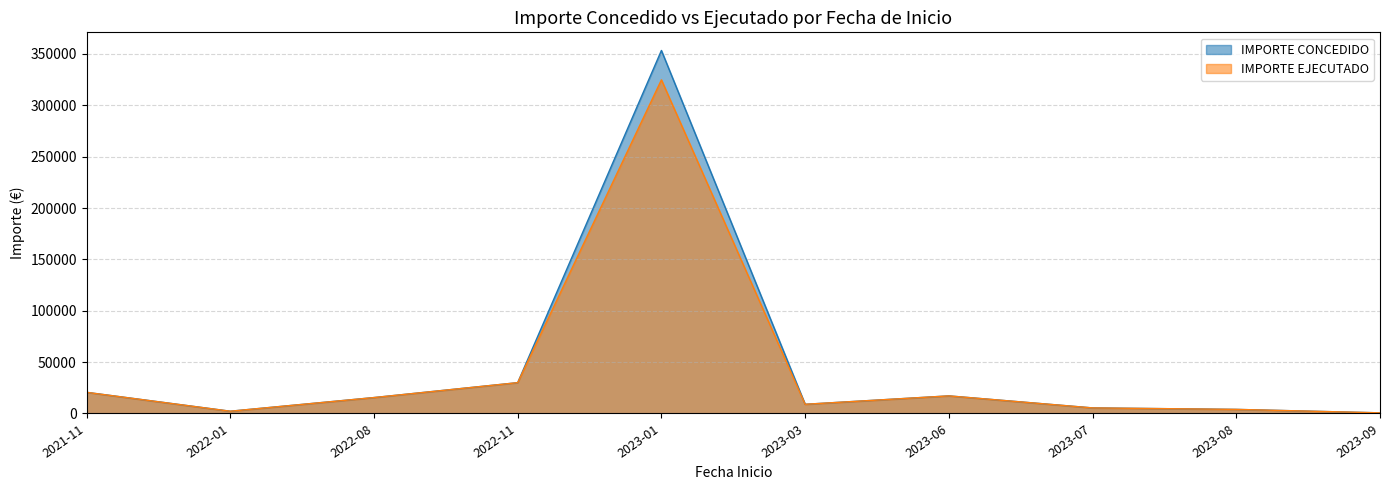

Reading right to left, transcribe all the data shown in this chart.

IMPORTE CONCEDIDO: 609	3968	5410	17114	8936	353348	30000	15485	2189	20590
IMPORTE EJECUTADO: 609	3968	5410	17114	8936	324767	30000	15485	2189	20590